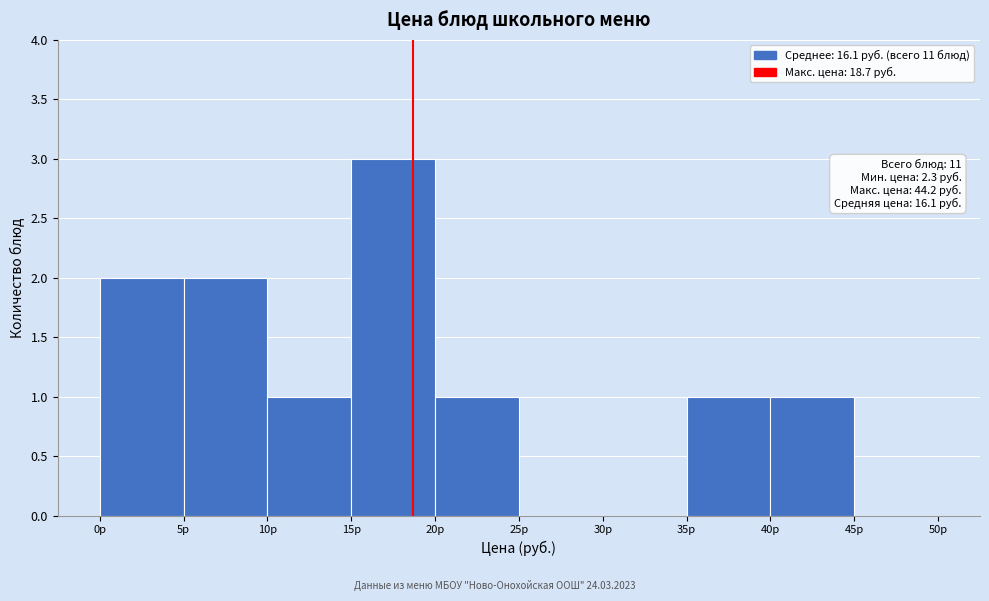

Which range on the x-axis has the tallest bar?

15 to 20